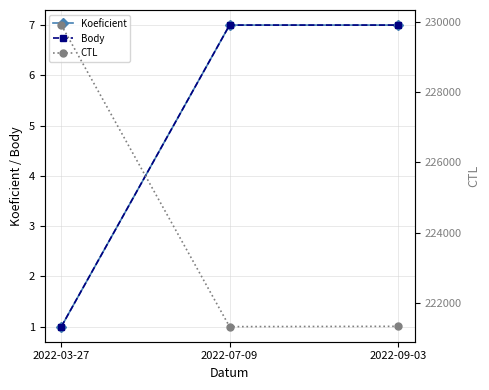

At which category is the sum across all series the highest?

2022-03-27